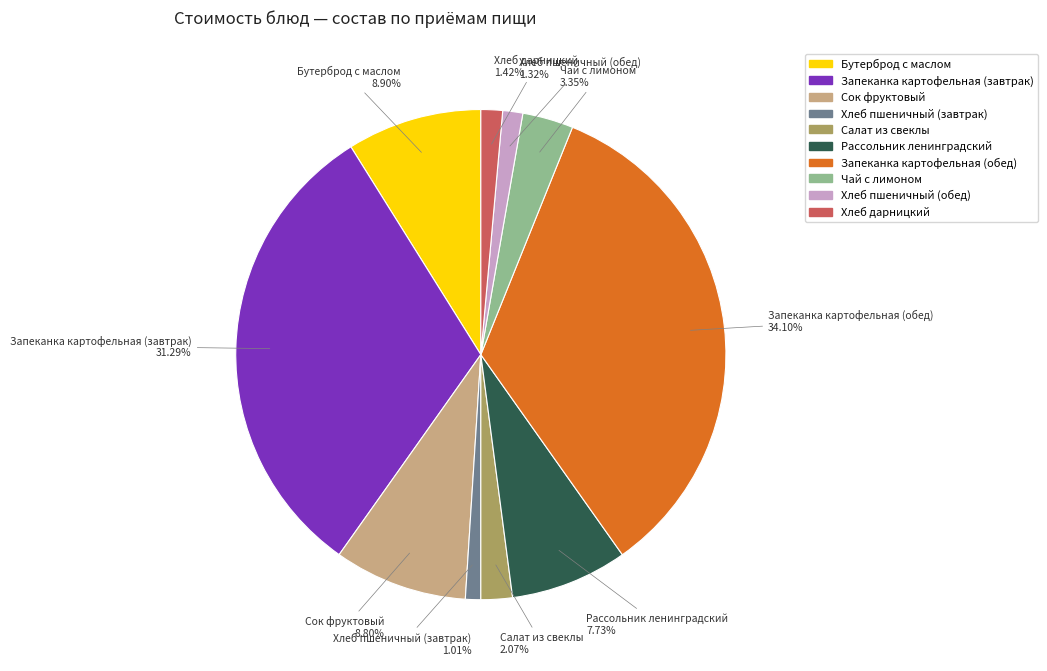

Between Запеканка картофельная (завтрак) and Чай с лимоном, which is larger?

Запеканка картофельная (завтрак)